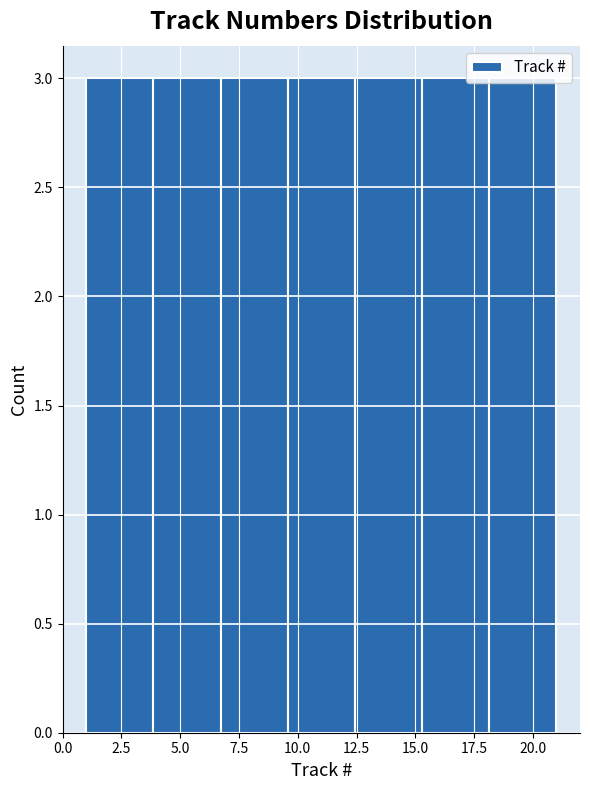

What is the height of the bar covering 9.5 to 12.5 on the x-axis? Neither the bar edges nor the heights are printed on the chart, so give them approximately, as read against the axes.

3